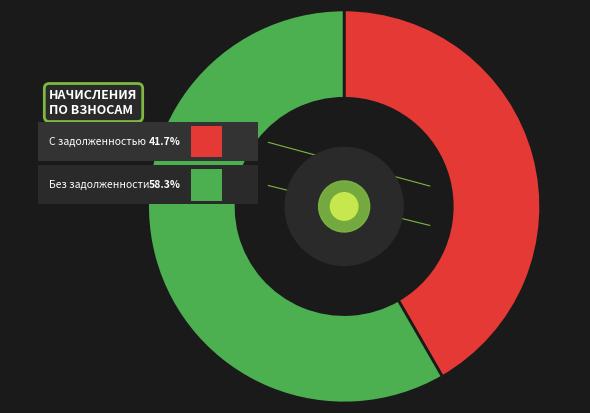

Is it true that 25 is 9% of the pie?

False